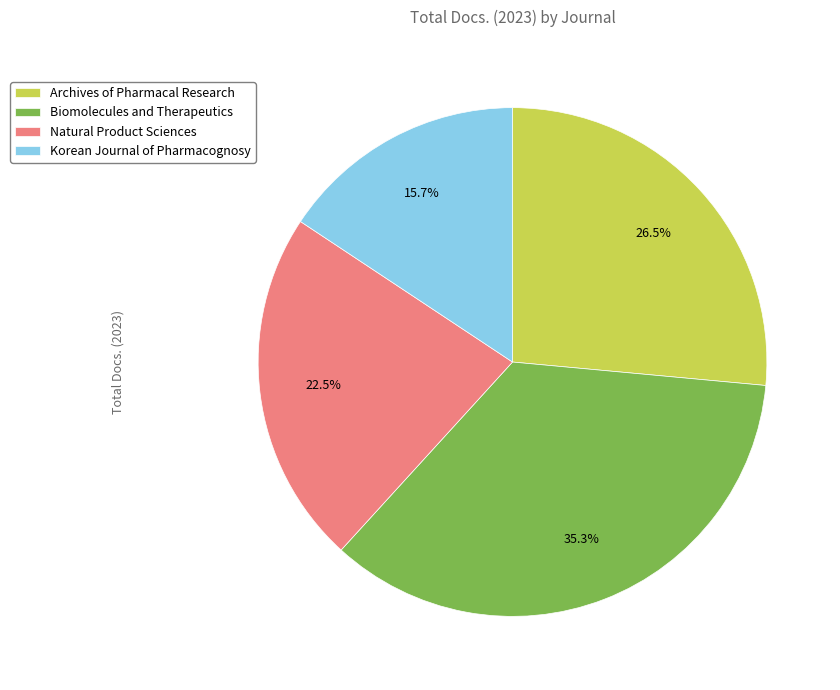

The Biomolecules and Therapeutics slice represents 27% of the pie. True or false?

False